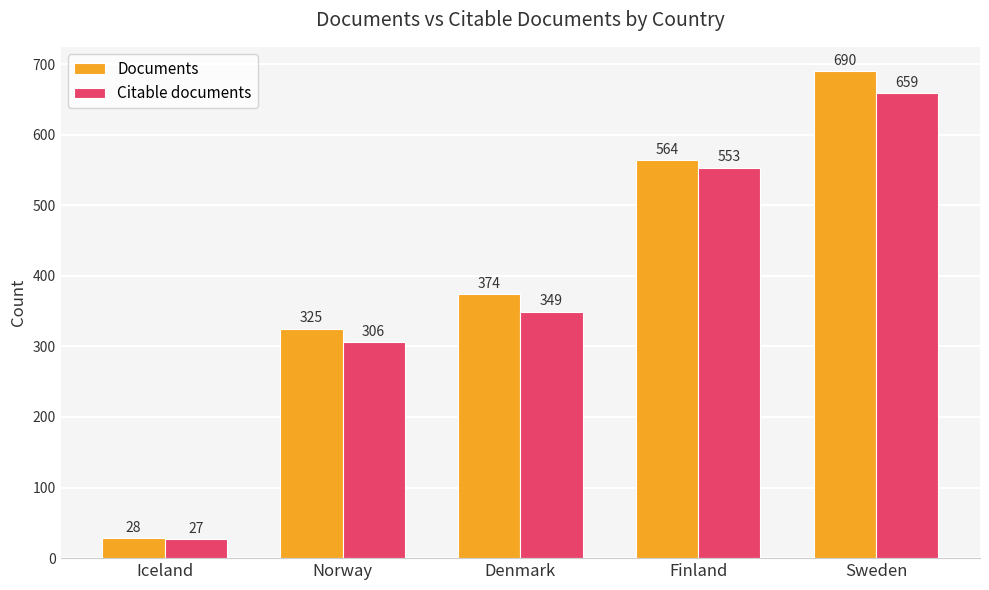

What is the label of the 1st bar from the left?

Iceland